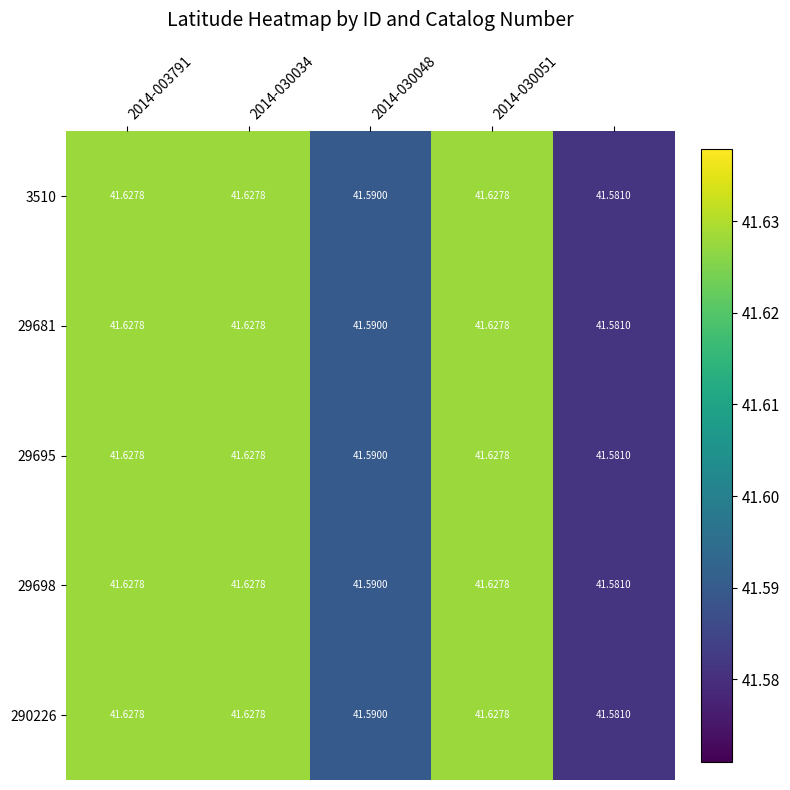

Reading right to left, what are all the values shown in this chart?

3510: 41.6	41.6	41.6	41.6	41.6
29681: 41.6	41.6	41.6	41.6	41.6
29695: 41.6	41.6	41.6	41.6	41.6
29698: 41.6	41.6	41.6	41.6	41.6
290226: 41.6	41.6	41.6	41.6	41.6